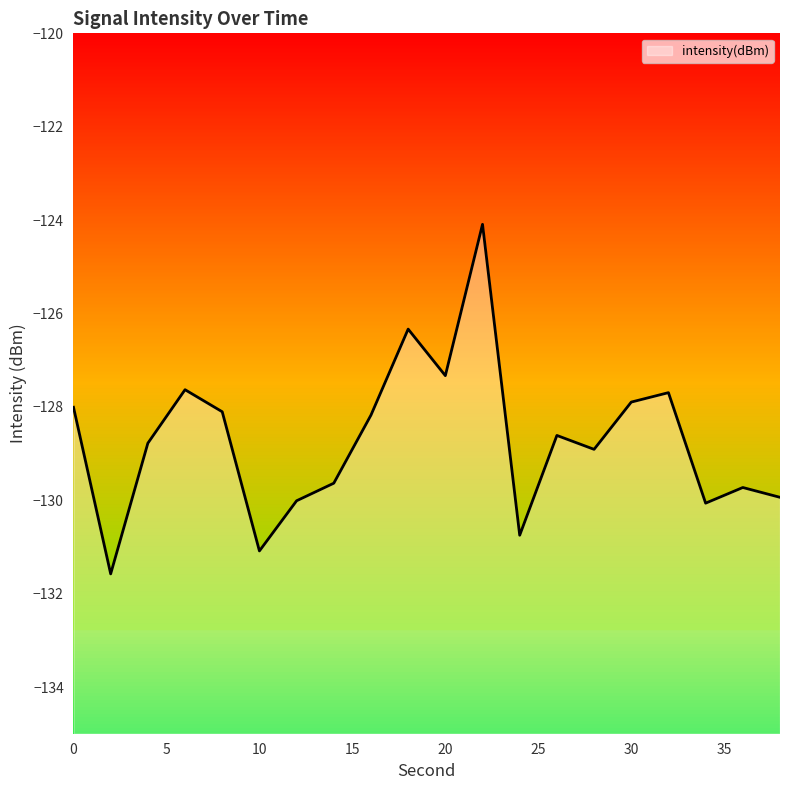

Is it true that the value at 36 is -44.3?

False